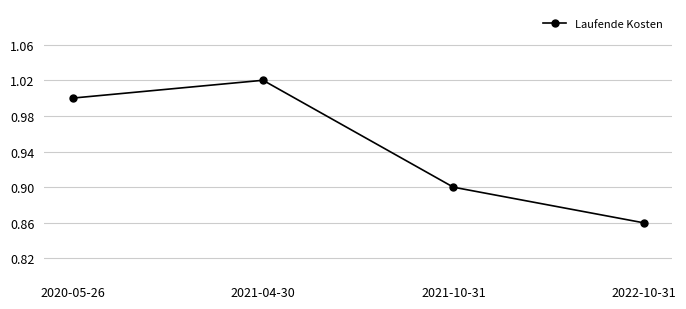

Where is the data nearest to the value 0?

2022-10-31